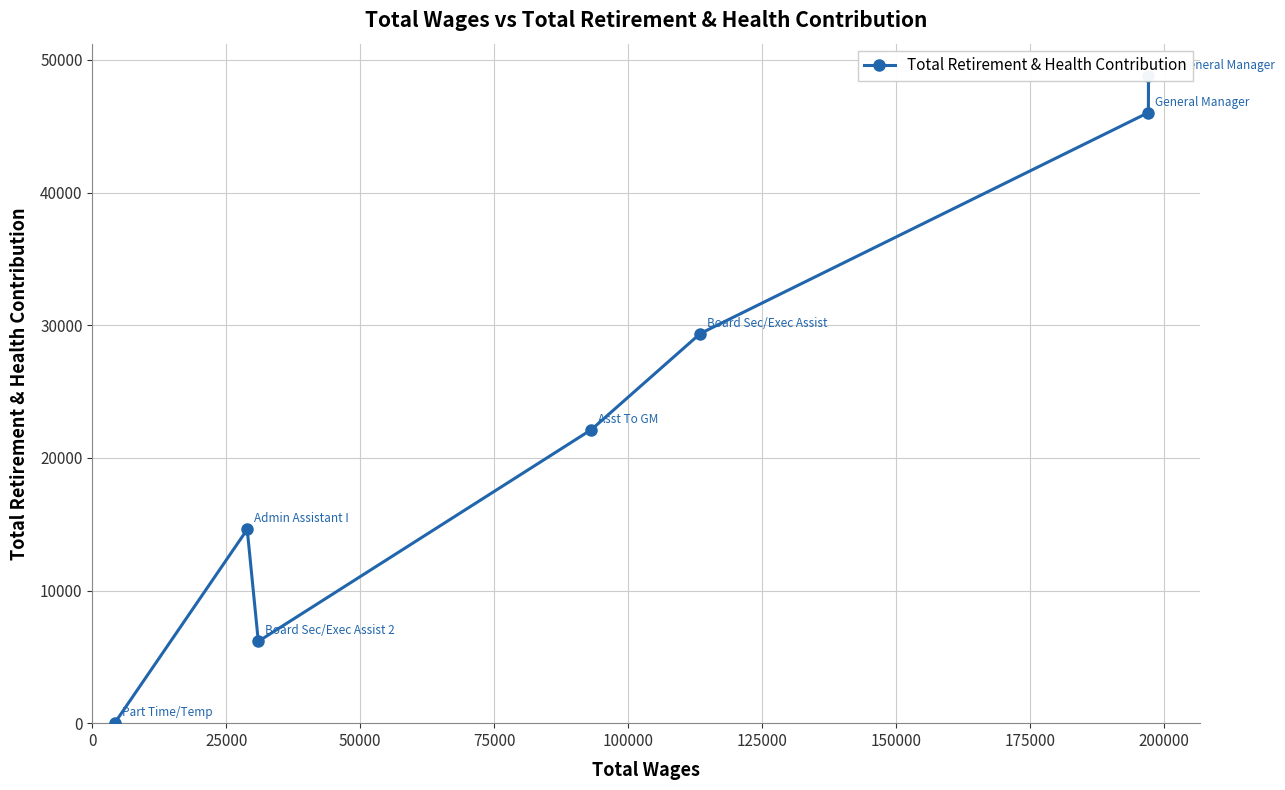

How many lines are shown in the chart?

1